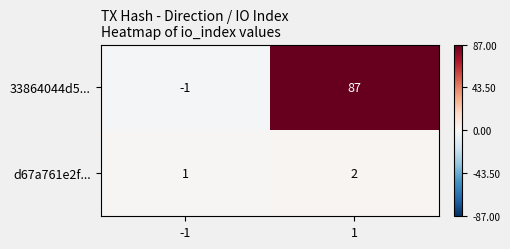

Read the 33864044d5... value at 1.

87